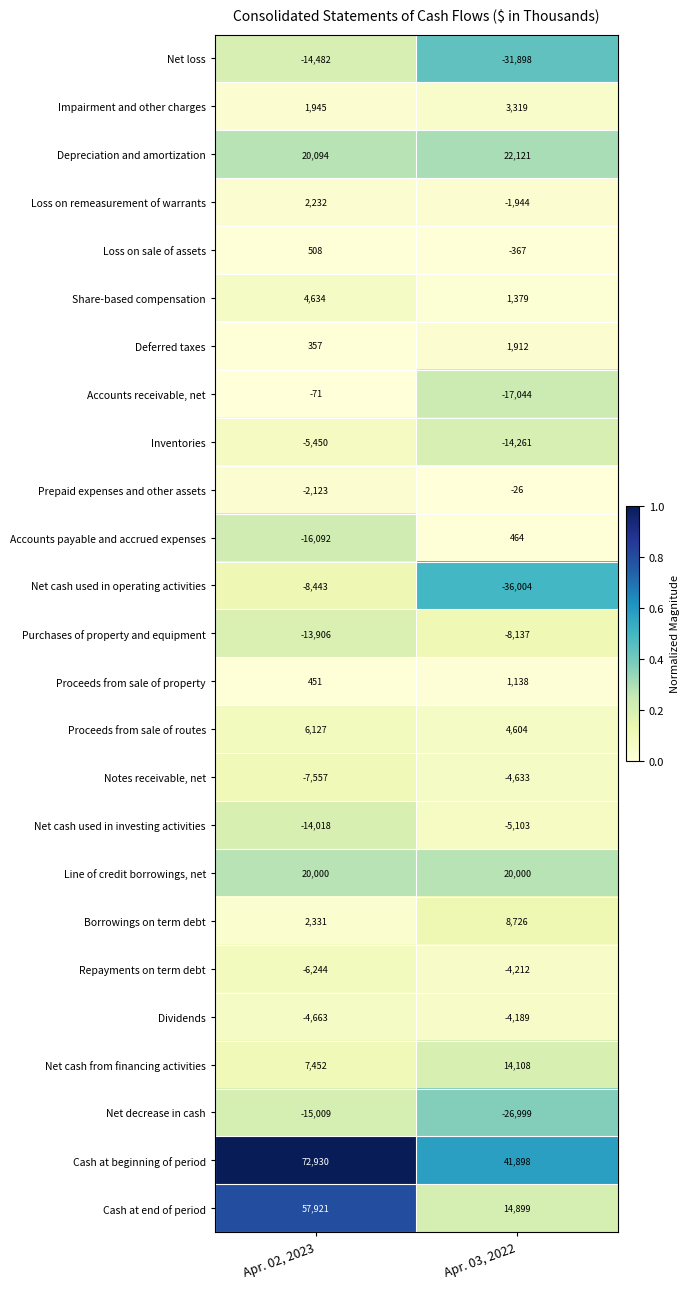

List the series in order of their peak value, highest first.

Cash at beginning of period, Cash at end of period, Depreciation and amortization, Line of credit borrowings, net, Net cash from financing activities, Borrowings on term debt, Proceeds from sale of routes, Share-based compensation, Impairment and other charges, Loss on remeasurement of warrants, Deferred taxes, Proceeds from sale of property, Loss on sale of assets, Accounts payable and accrued expenses, Prepaid expenses and other assets, Accounts receivable, net, Dividends, Repayments on term debt, Notes receivable, net, Net cash used in investing activities, Inventories, Purchases of property and equipment, Net cash used in operating activities, Net loss, Net decrease in cash